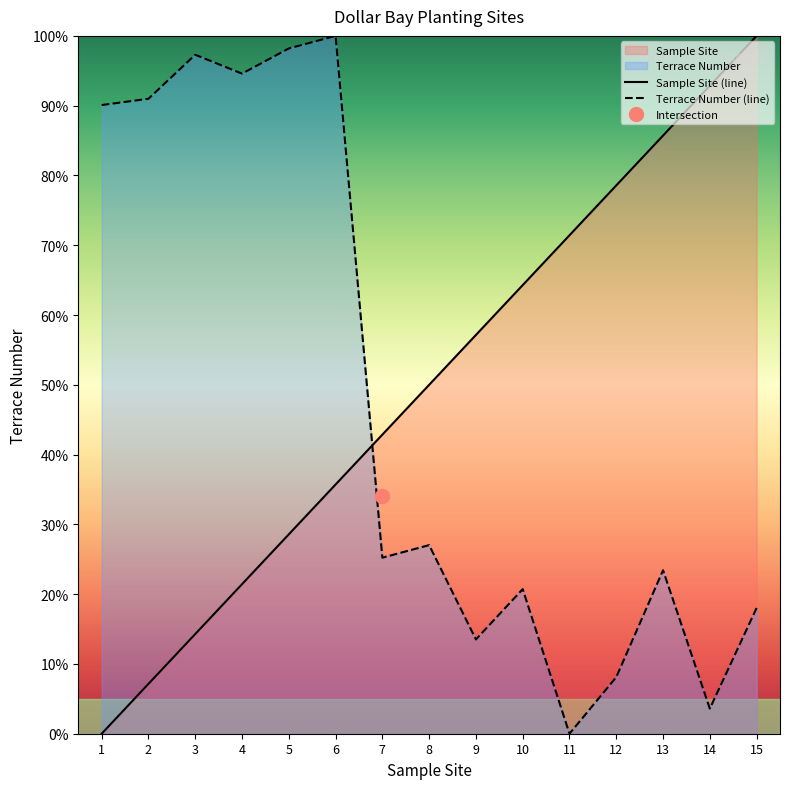

How many values in Sample Site are above zero?

14